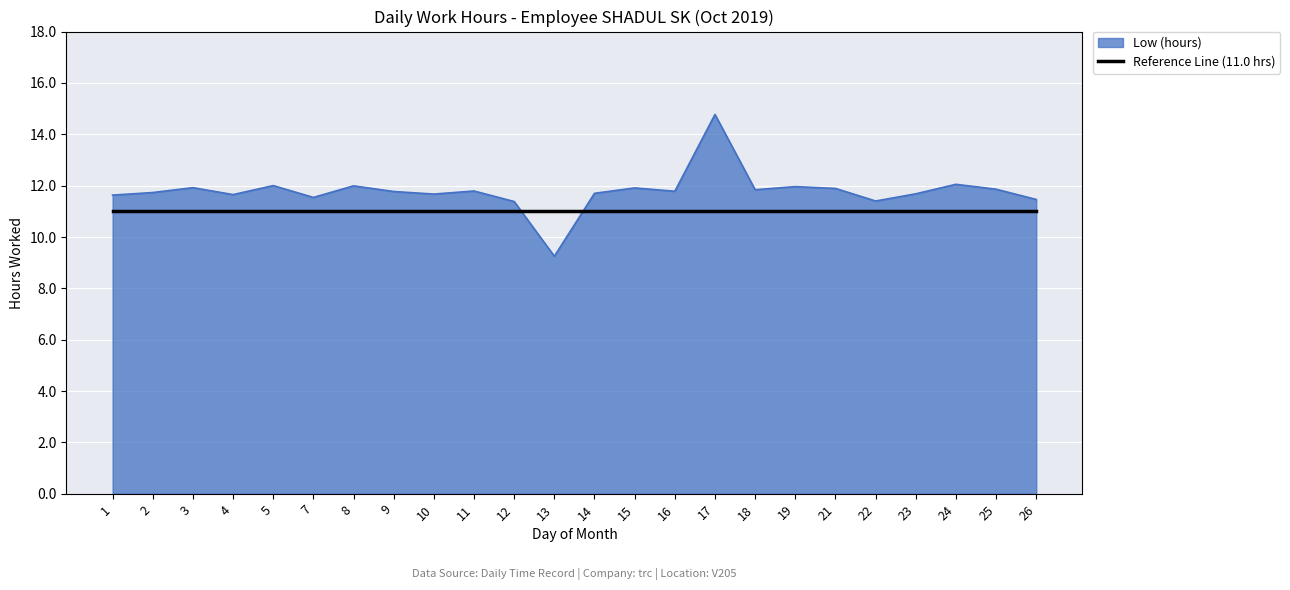

What is the maximum value for Reference Line (11.0 hrs)?

11.0